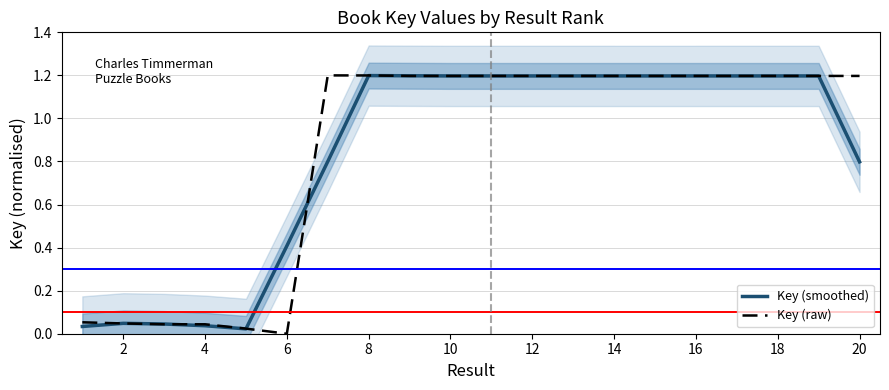

Where is the first local maximum for Key (smoothed)?

2